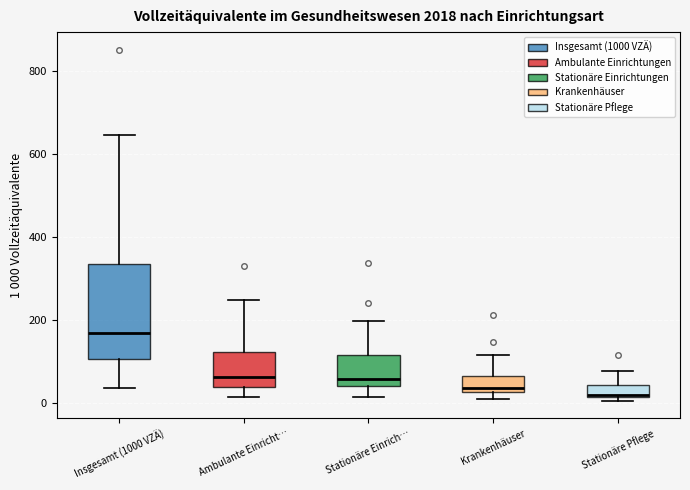

Which box is the tallest, from its lower edge to its upper edge?

Insgesamt (1000 VZÄ)